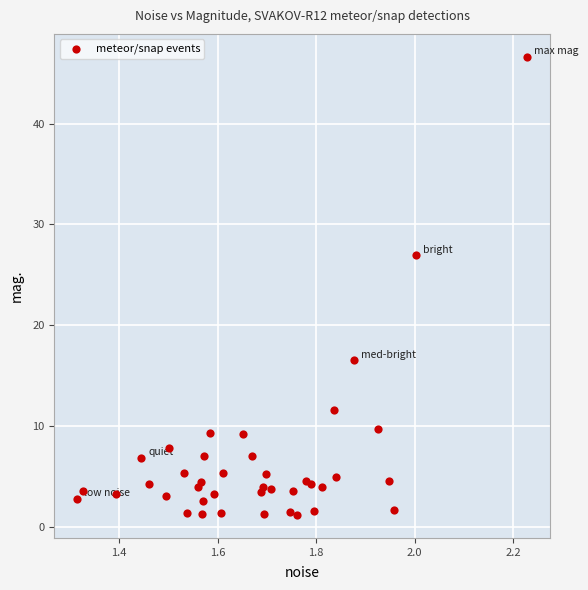

What Y value in the scatter plot is closest to 23?

26.9